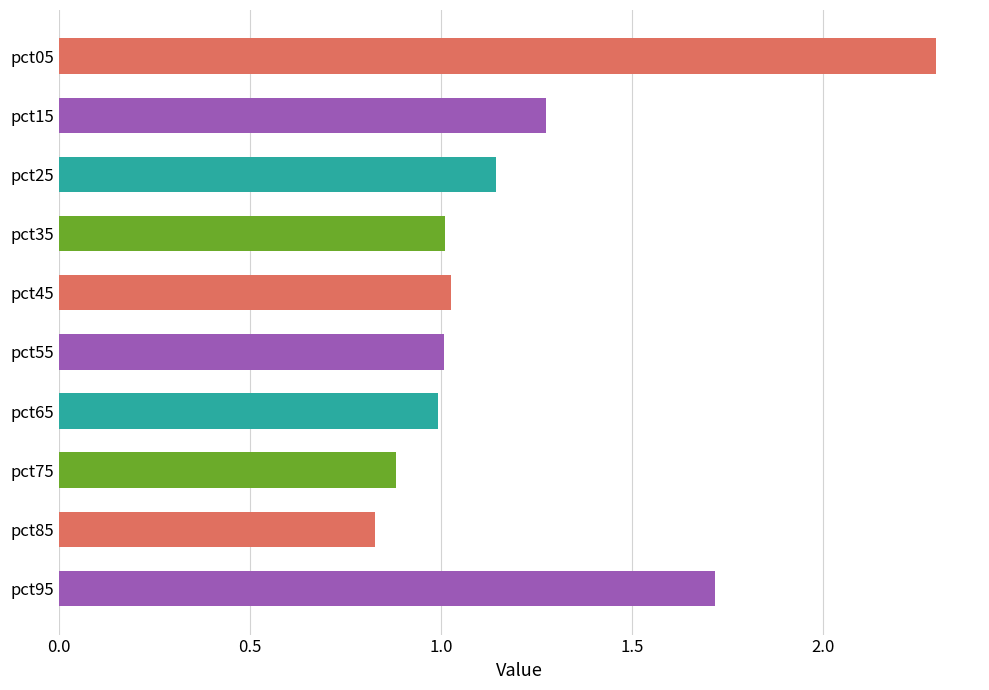

What is the sum of all values?

12.2